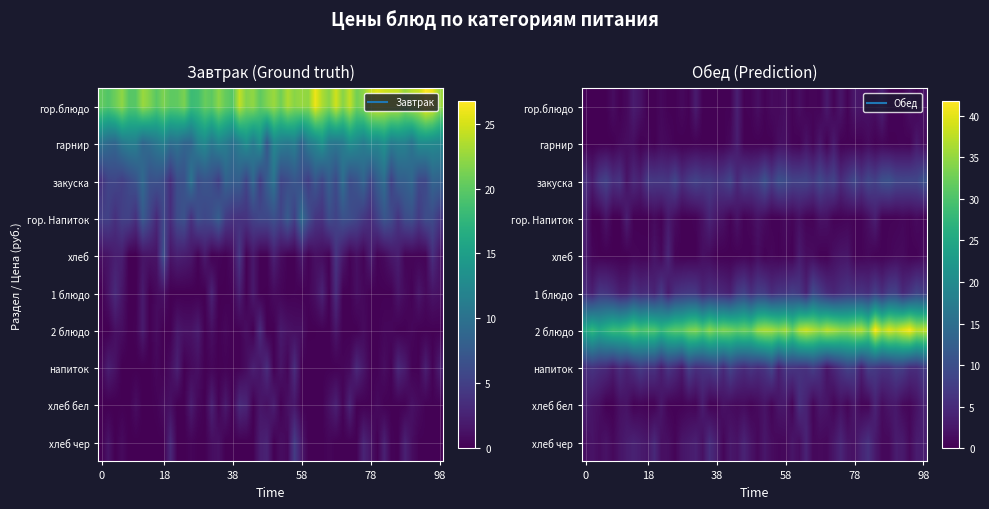

How many data points does each series have?

10